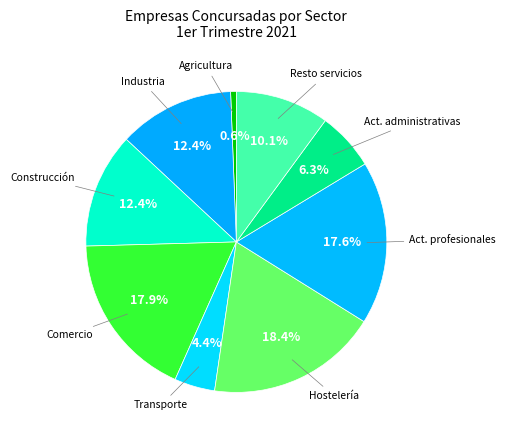

How many slices are in this pie chart?

9